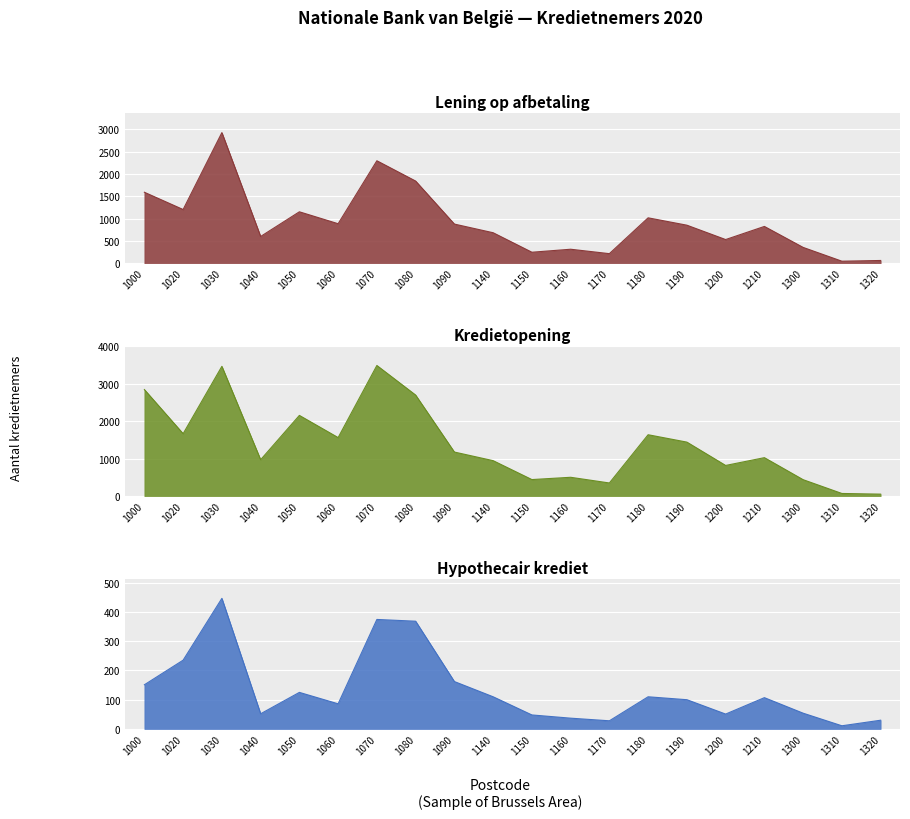

True or false: Kredietopening and Hypothecair krediet cross at least once.

False